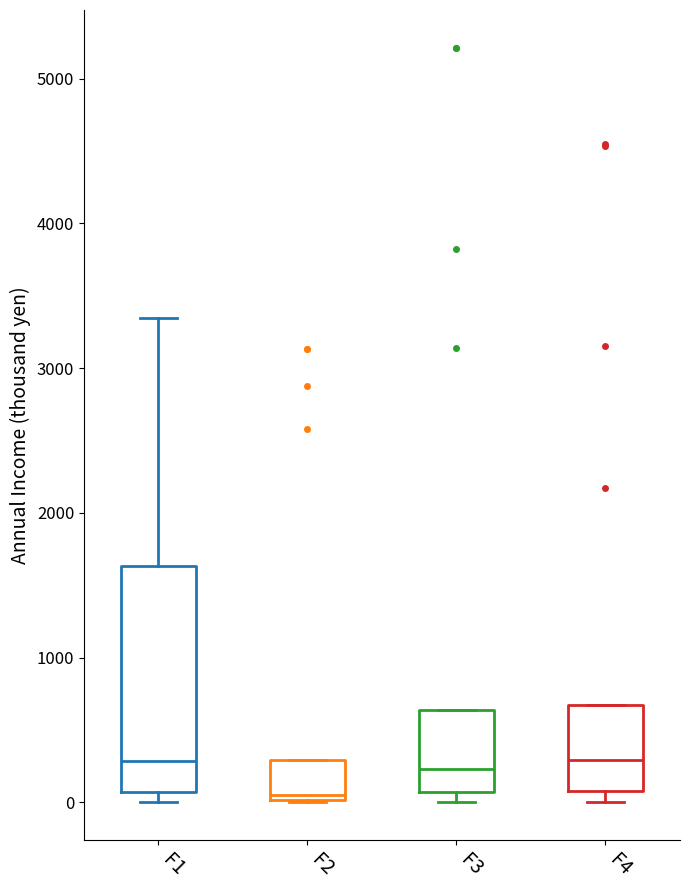

Where does the median line of the box for F3 sit on the y-axis? The values are not printed on the chart, so give them approximately, as read against the axis.

200